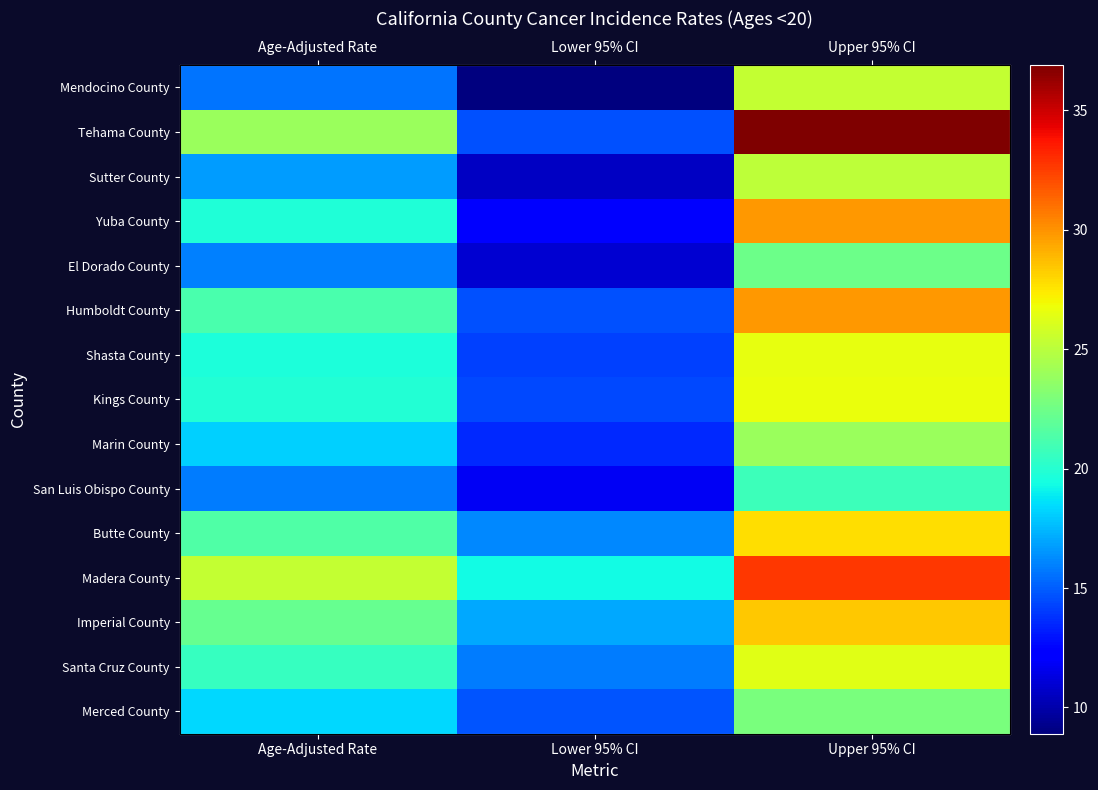

What is the minimum value for Madera County?

19.3